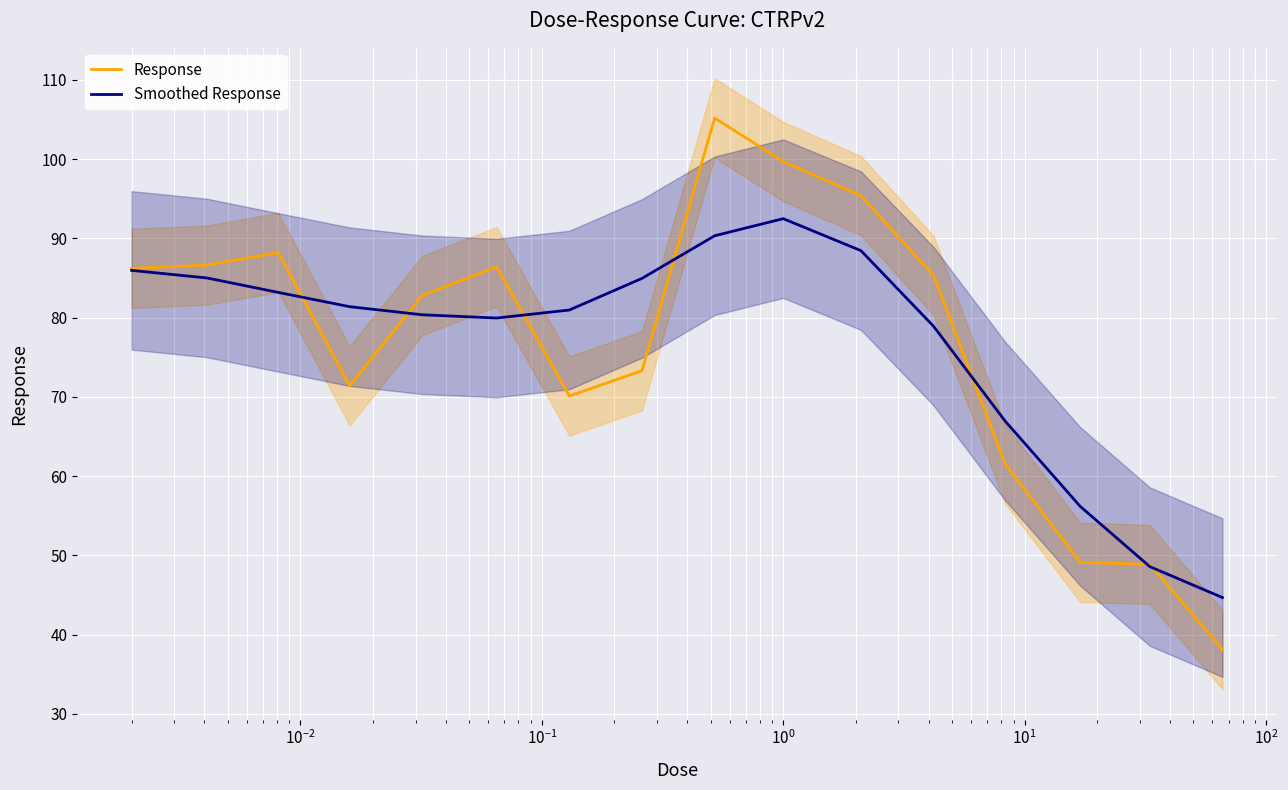

The value of Smoothed Response at 13 is 75.6. True or false?

False